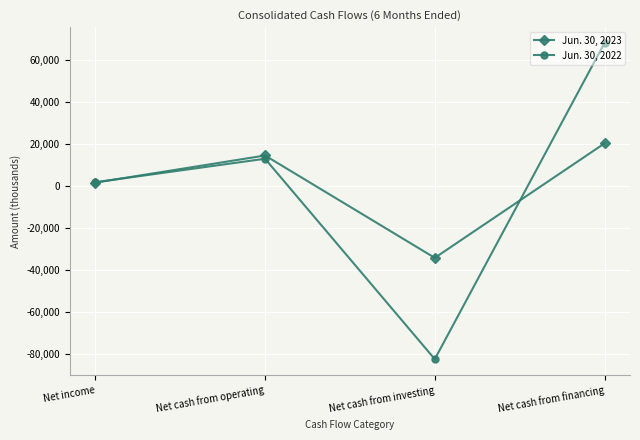

List the series in order of their overall mean, lowest first.

Jun. 30, 2022, Jun. 30, 2023